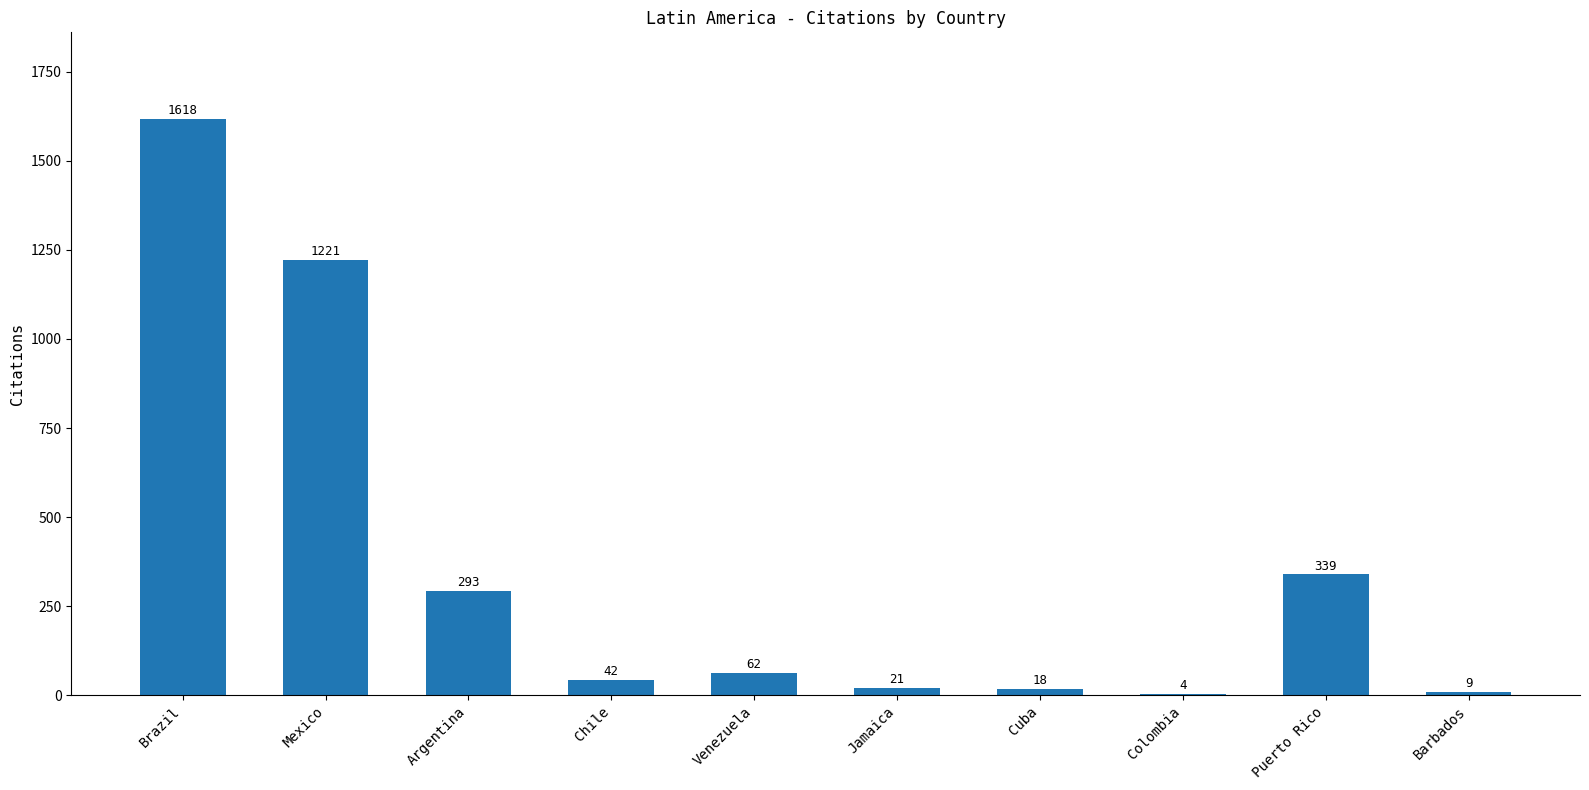

What is the sum of all values?

3627